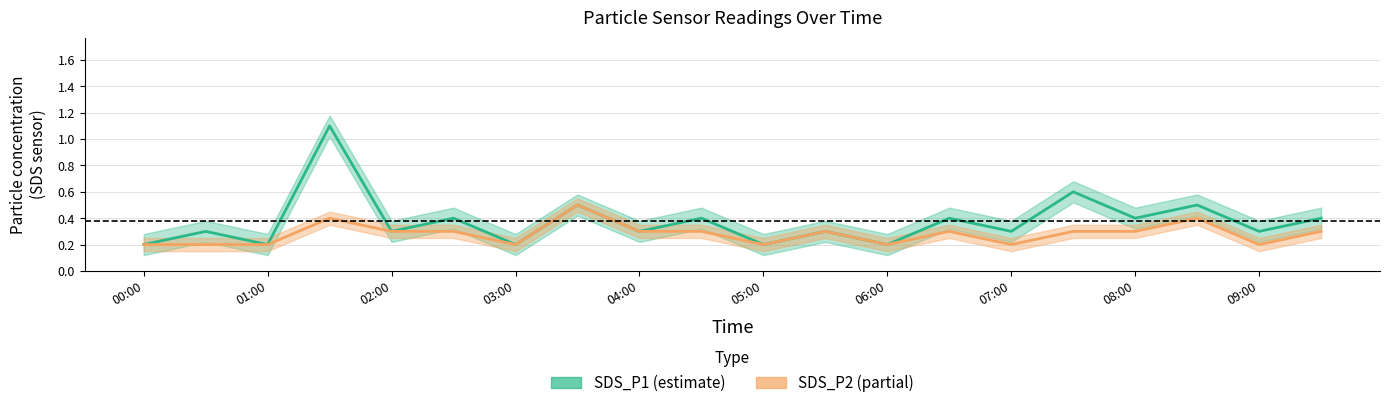

Which series has the largest total across all categories?

SDS_P1